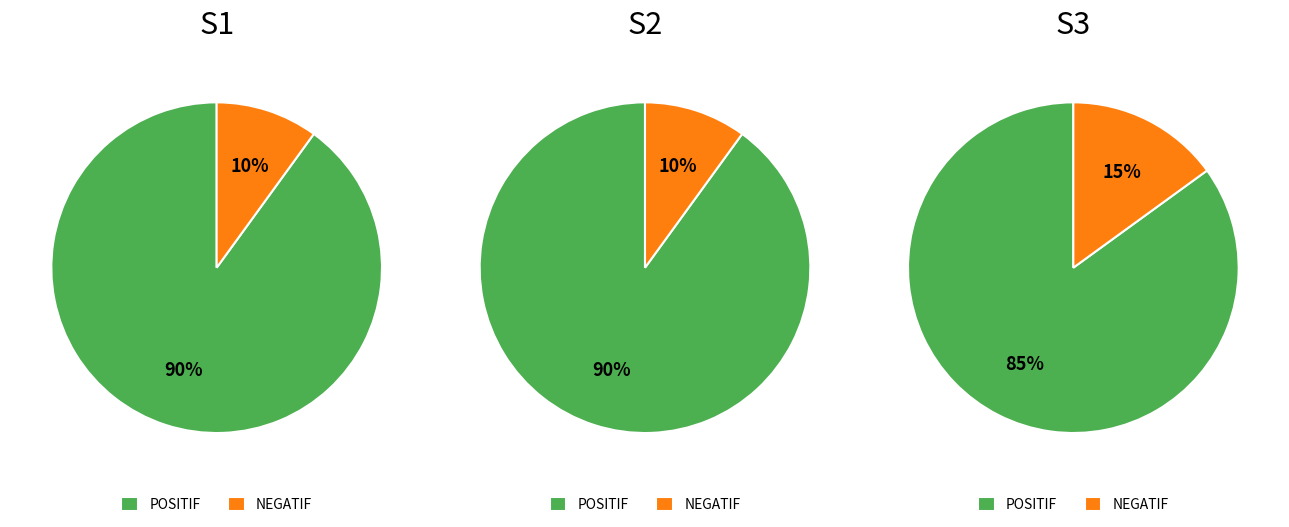

Which slice is the largest?

POSITIF